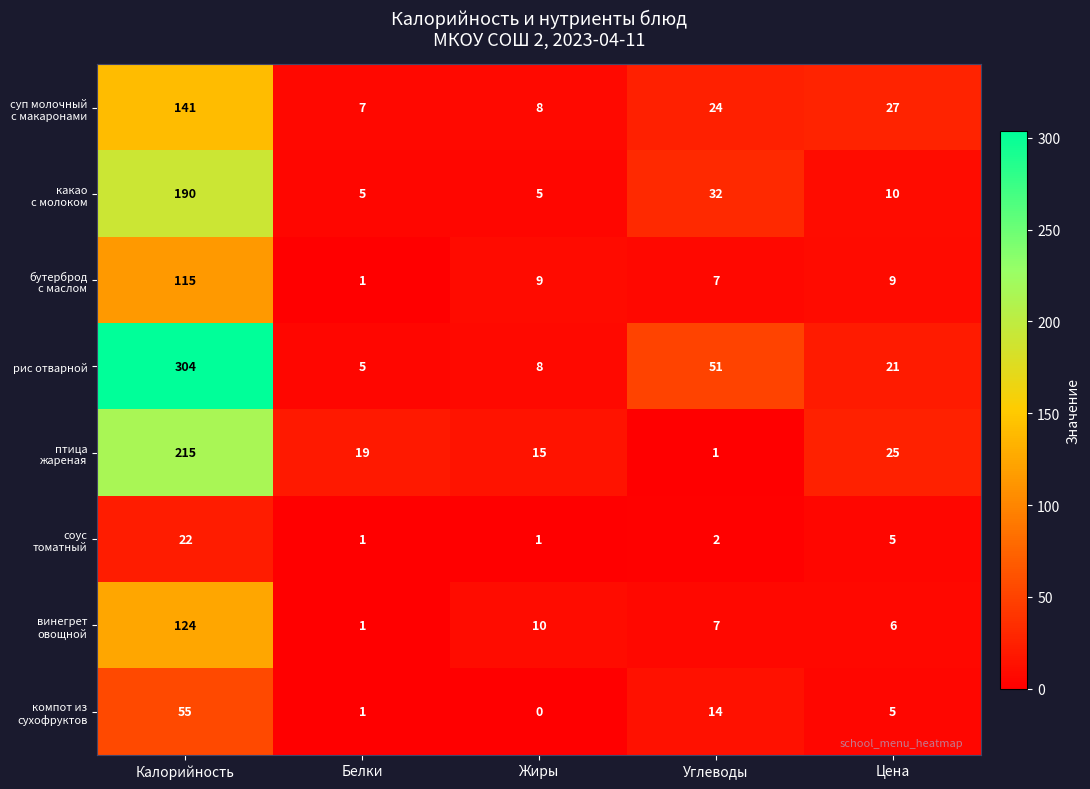

Between Белки and Углеводы, which series saw the biggest shift?

рис отварной